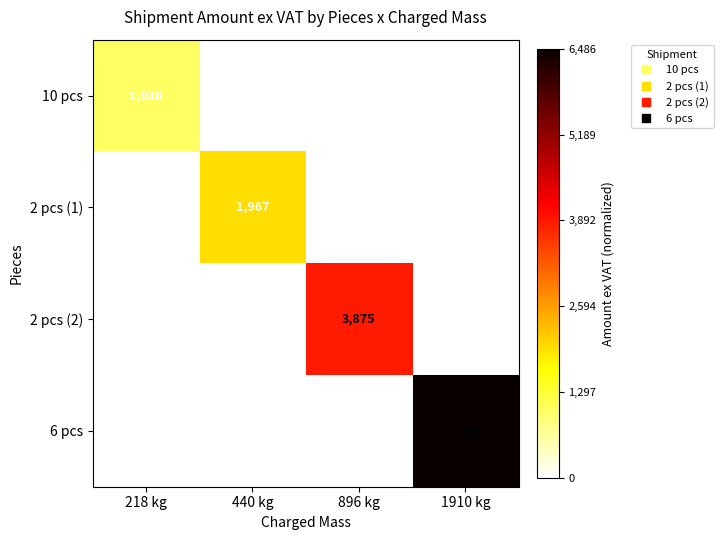

How many distinct data groups are displayed?

4